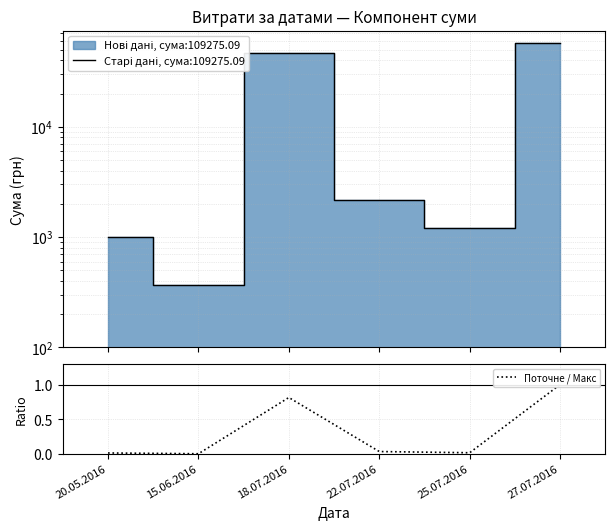

What is the difference between the second highest and minimum values?

0.8